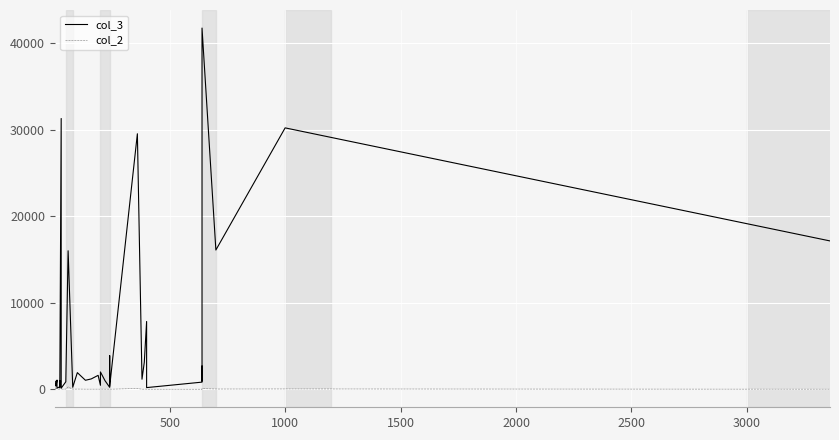

Which series has the widest spread of values?

col_3